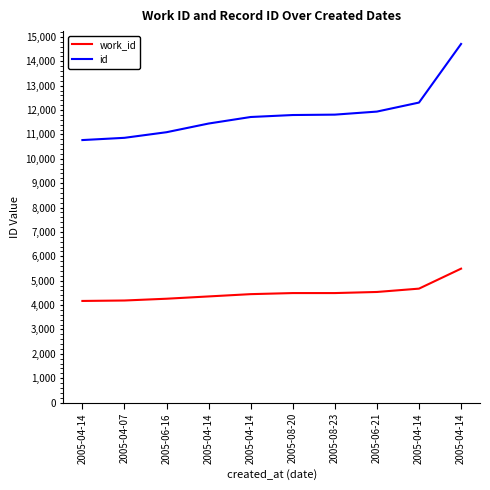

What is the total value across all series at 2005-04-14?

14939